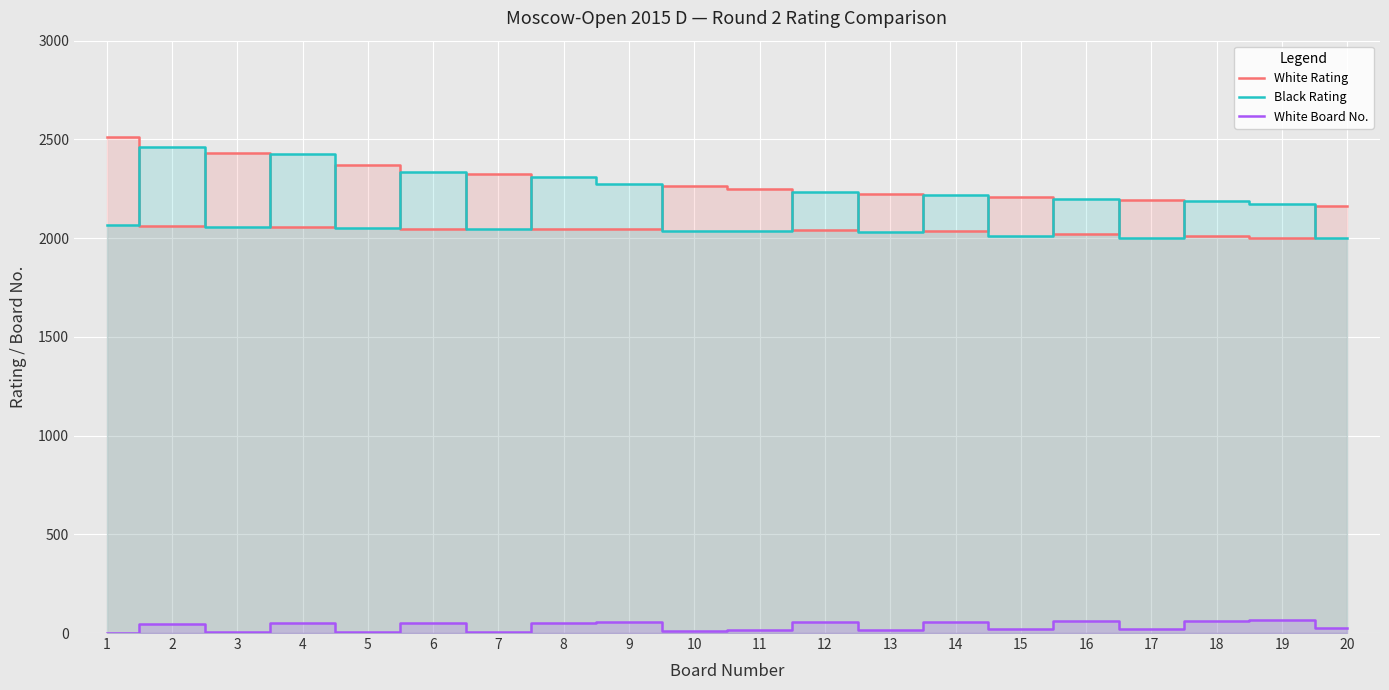

Rank the series at 18 from lowest to highest value.

White Board No., White Rating, Black Rating